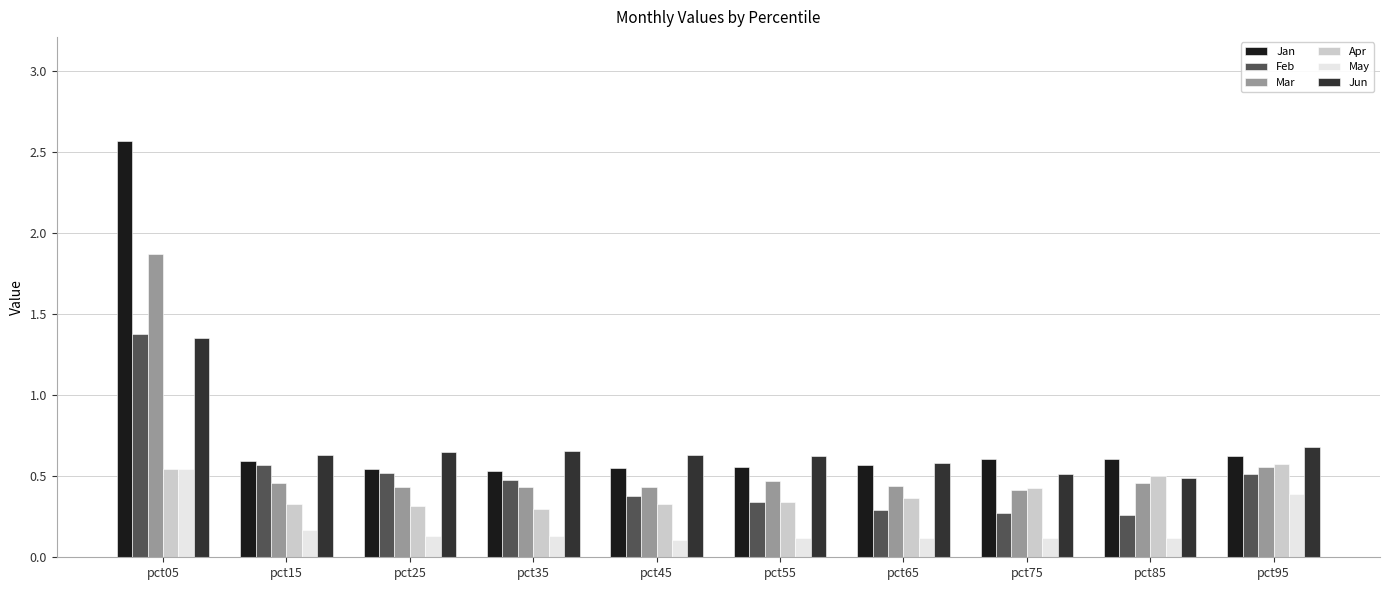

What is the total value across all series at pct65?

2.4